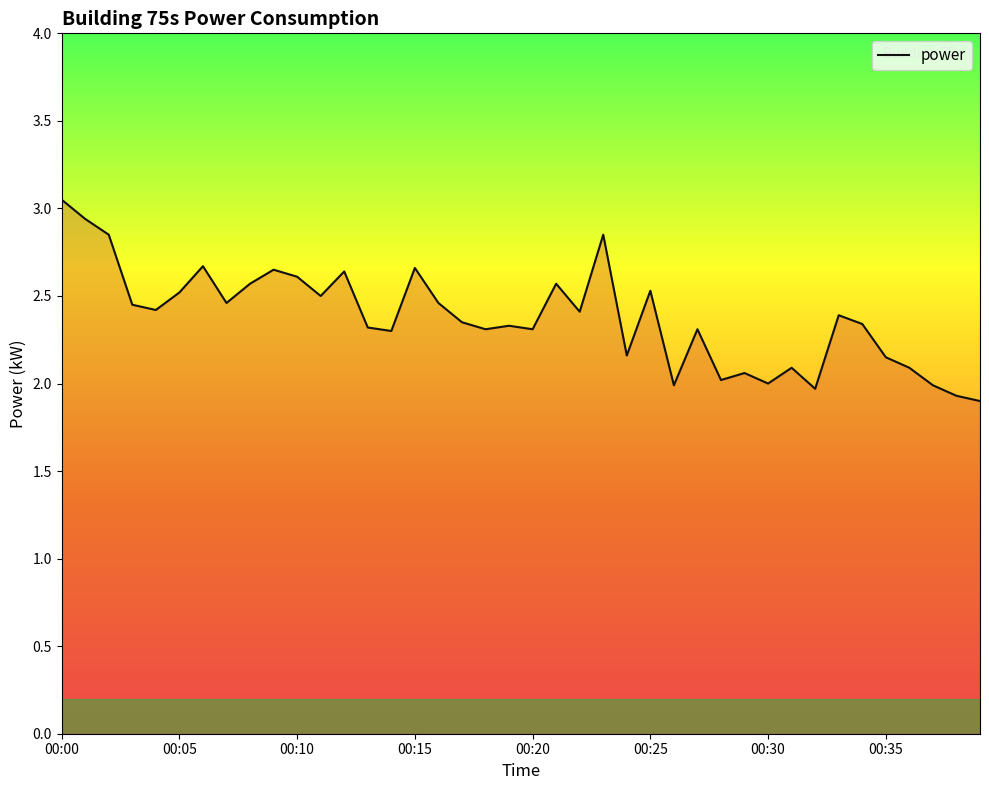

What is the smallest value displayed?

1.9